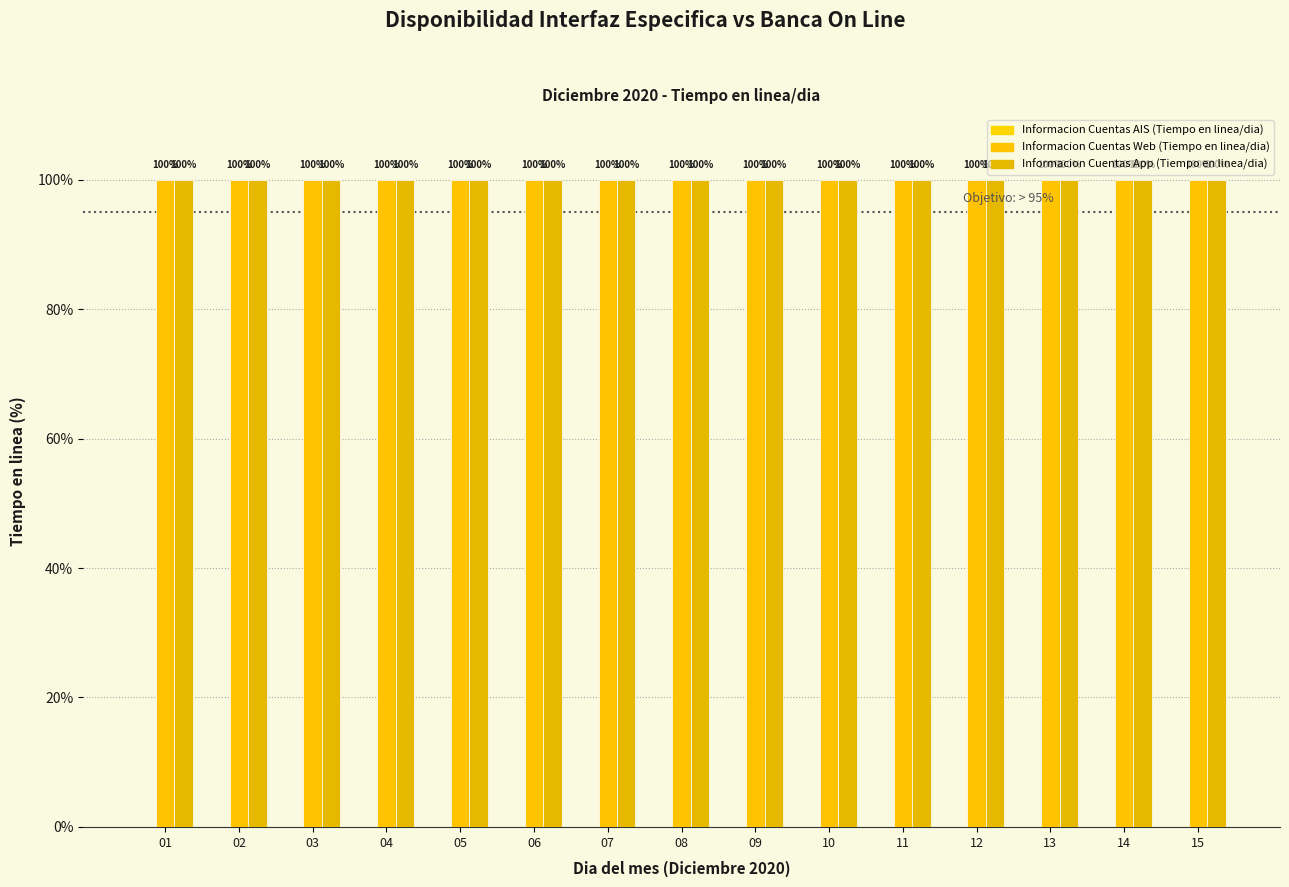

Is the value of Informacion Cuentas Web (Tiempo en linea/dia) at 06 greater than the value of Informacion Cuentas App (Tiempo en linea/dia) at 01?

No